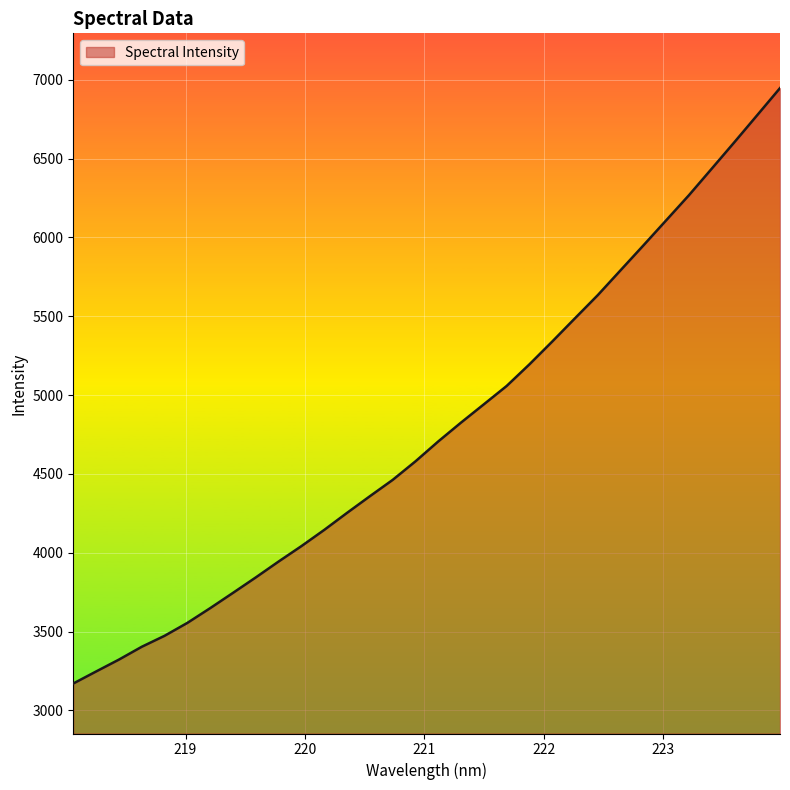

What is the maximum value shown in the chart?

6947.2